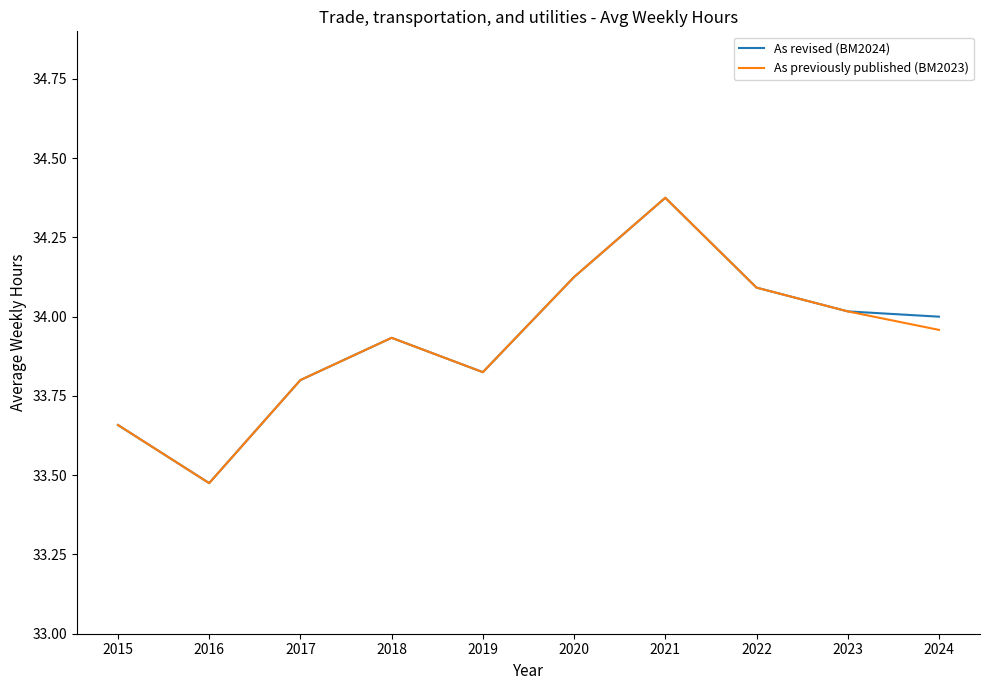

Between 2017 and 2024, which series saw the biggest shift?

As revised (BM2024)